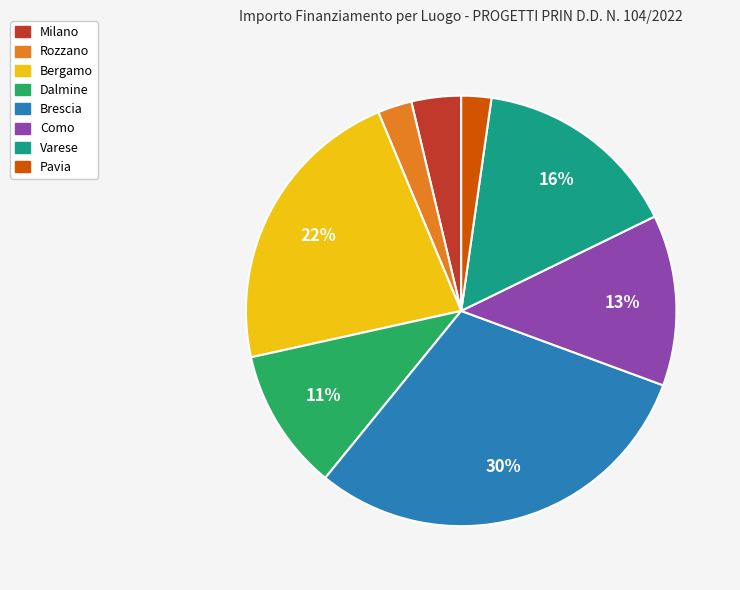

Is the sum of Pavia and Milano greater than half?

No